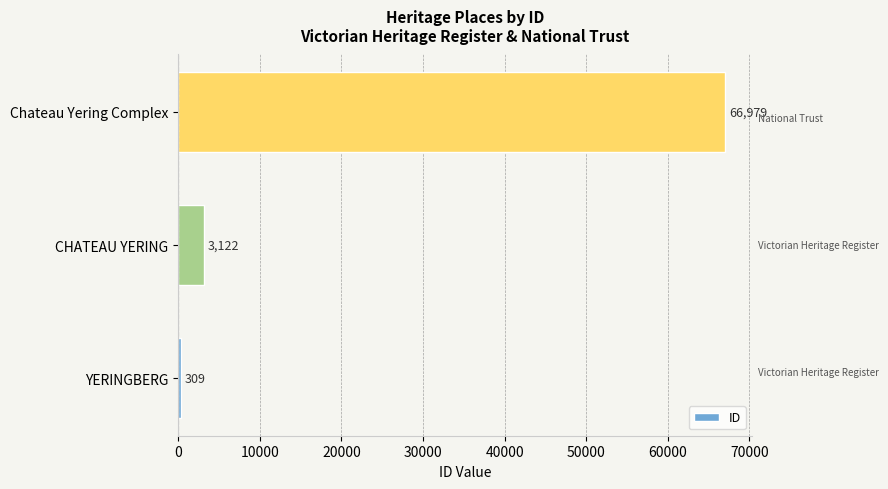

What is the change in value from CHATEAU YERING to Chateau Yering Complex?

+63857